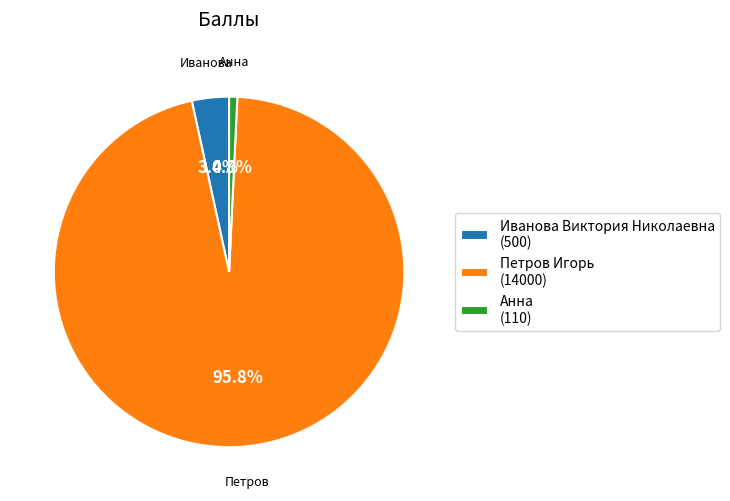

Combined, what portion of the pie is Иванова Виктория Николаевна and Анна?

4.2%